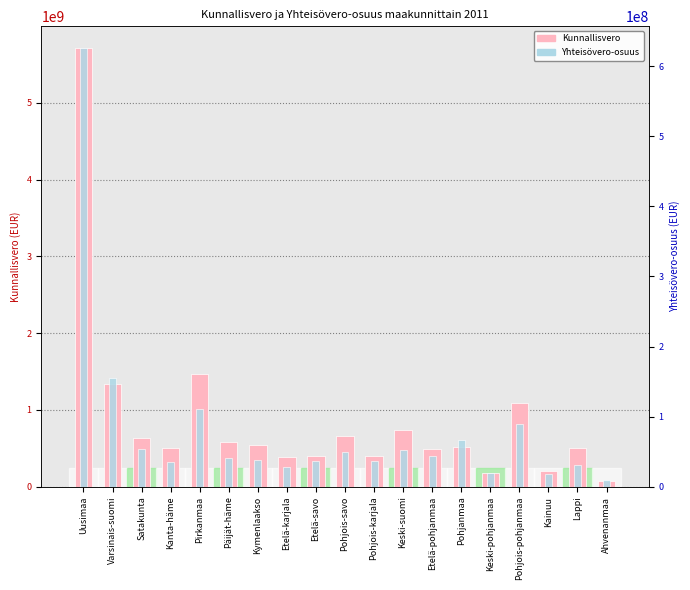

True or false: Kunnallisvero has a value of 318157615.1 at Keski-pohjanmaa.

False